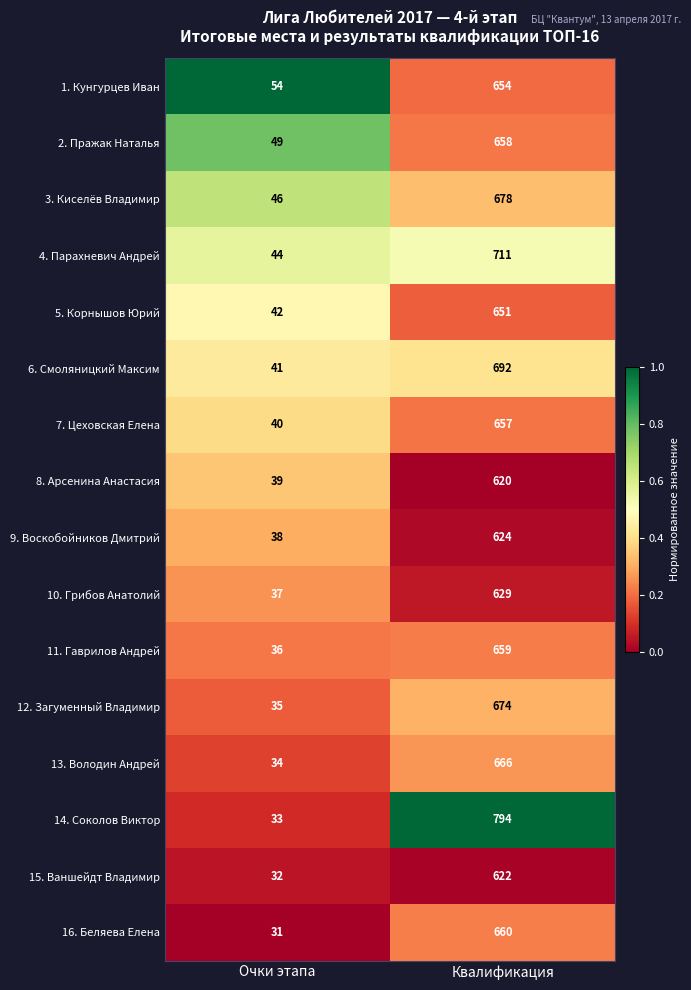

What is the total value across all series at Квалификация?

10649